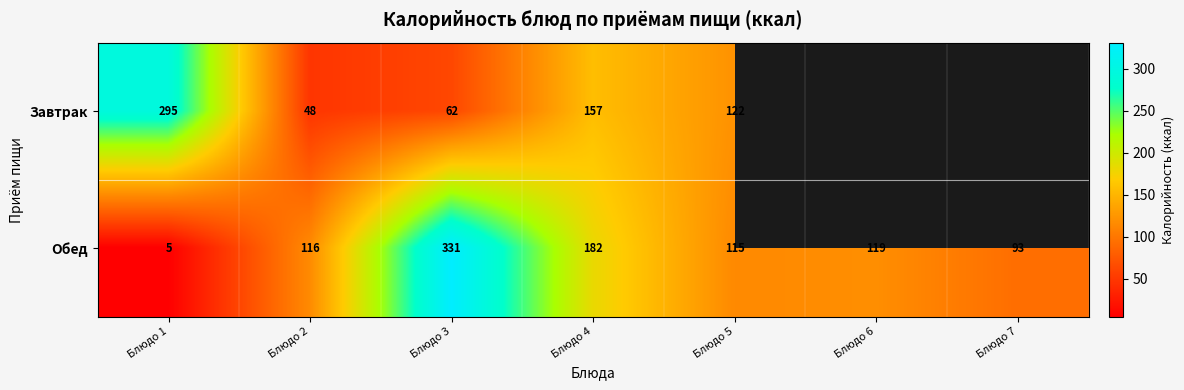

What is the difference between the maximum and minimum values in the Обед series?

326